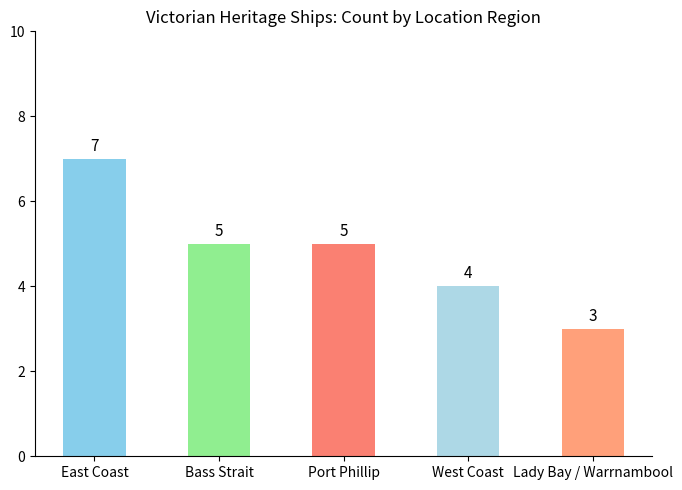

True or false: the data shows 8 at Bass Strait.

False